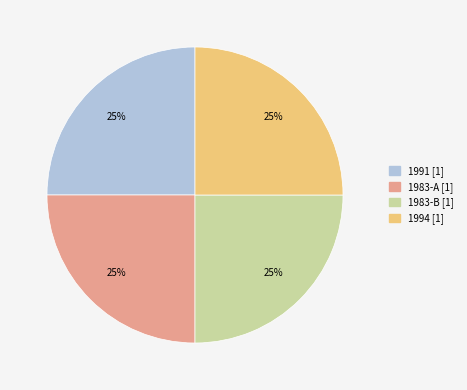

How many slices are in this pie chart?

4